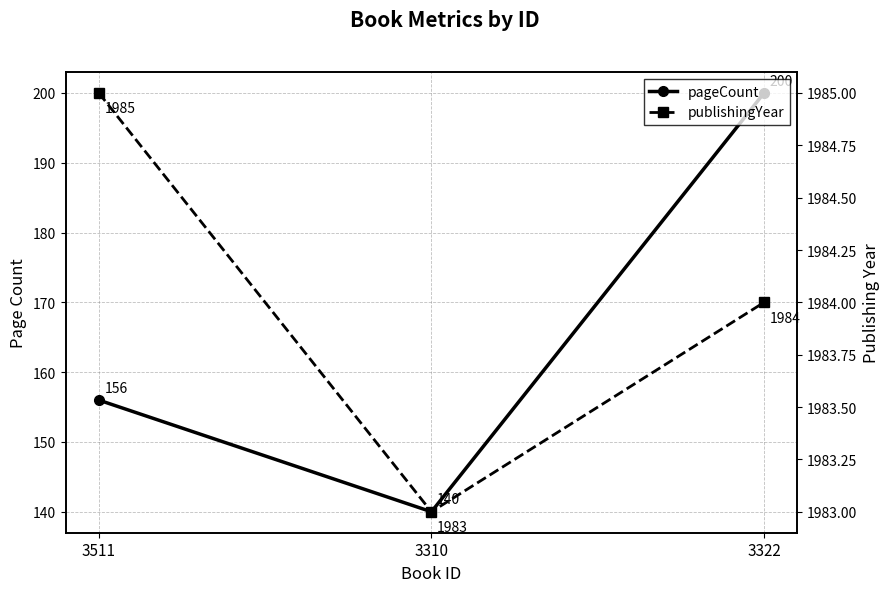

Count the pageCount values in the range 140 to 200.

3